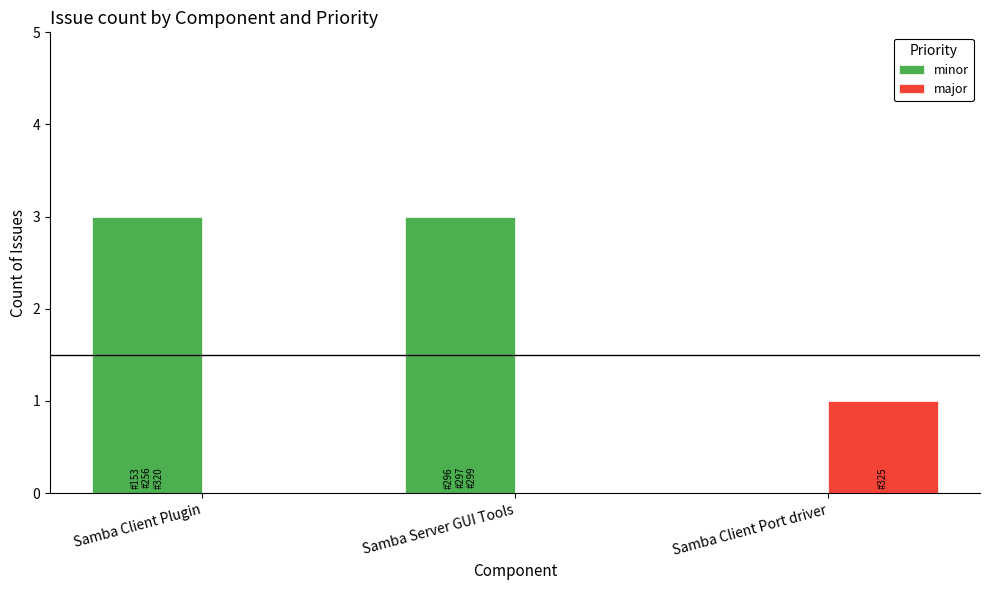

Reading left to right, transcribe all the data shown in this chart.

minor: 3	3	0
major: 0	0	1